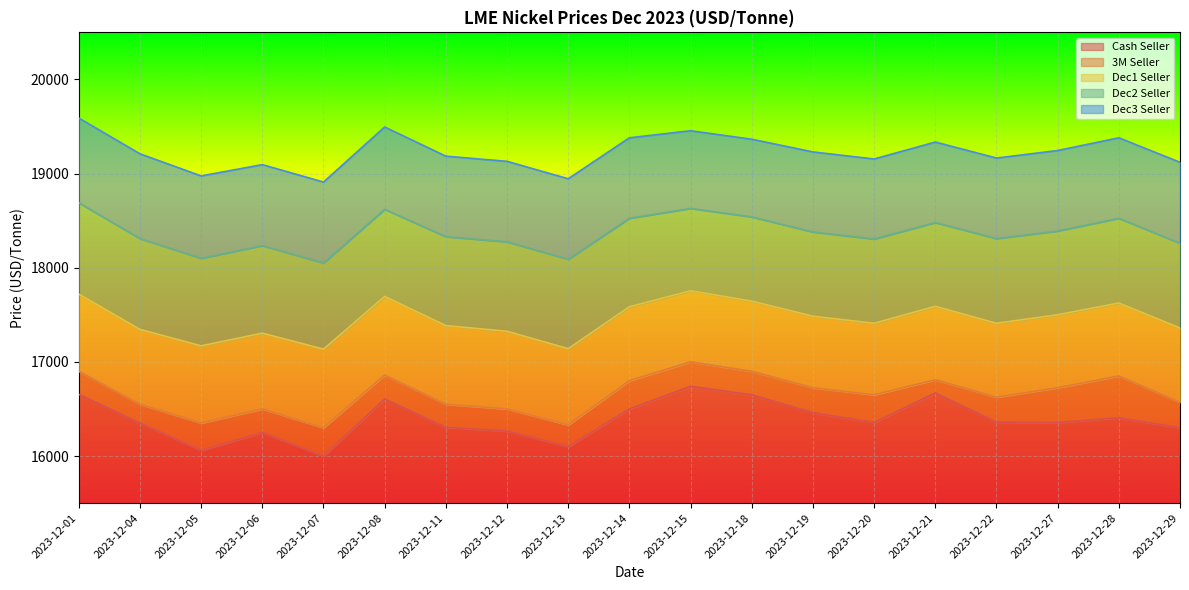

Reading left to right, what are all the values shown in this chart?

Cash Seller: 16655	16350	16060	16250	16000	16605	16305	16265	16100	16500	16740	16650	16460	16355	16670	16360	16355	16405	16300
3M Seller: 16900	16550	16350	16500	16300	16860	16550	16500	16330	16800	17000	16900	16725	16650	16810	16625	16725	16850	16570
Dec1 Seller: 17720	17345	17170	17305	17135	17695	17385	17325	17140	17585	17755	17645	17485	17410	17590	17410	17500	17625	17360
Dec2 Seller: 18690	18310	18100	18235	18050	18620	18330	18275	18090	18525	18630	18540	18380	18305	18480	18310	18390	18525	18260
Dec3 Seller: 19590	19210	18975	19095	18910	19495	19185	19130	18945	19380	19455	19365	19230	19155	19335	19165	19245	19380	19120